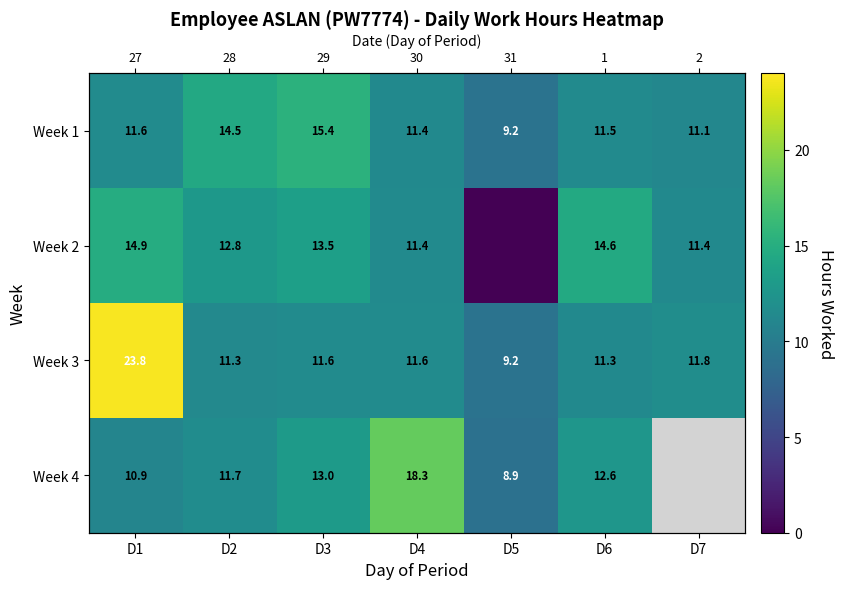

How many values in the Week 3 series are below 11?

1